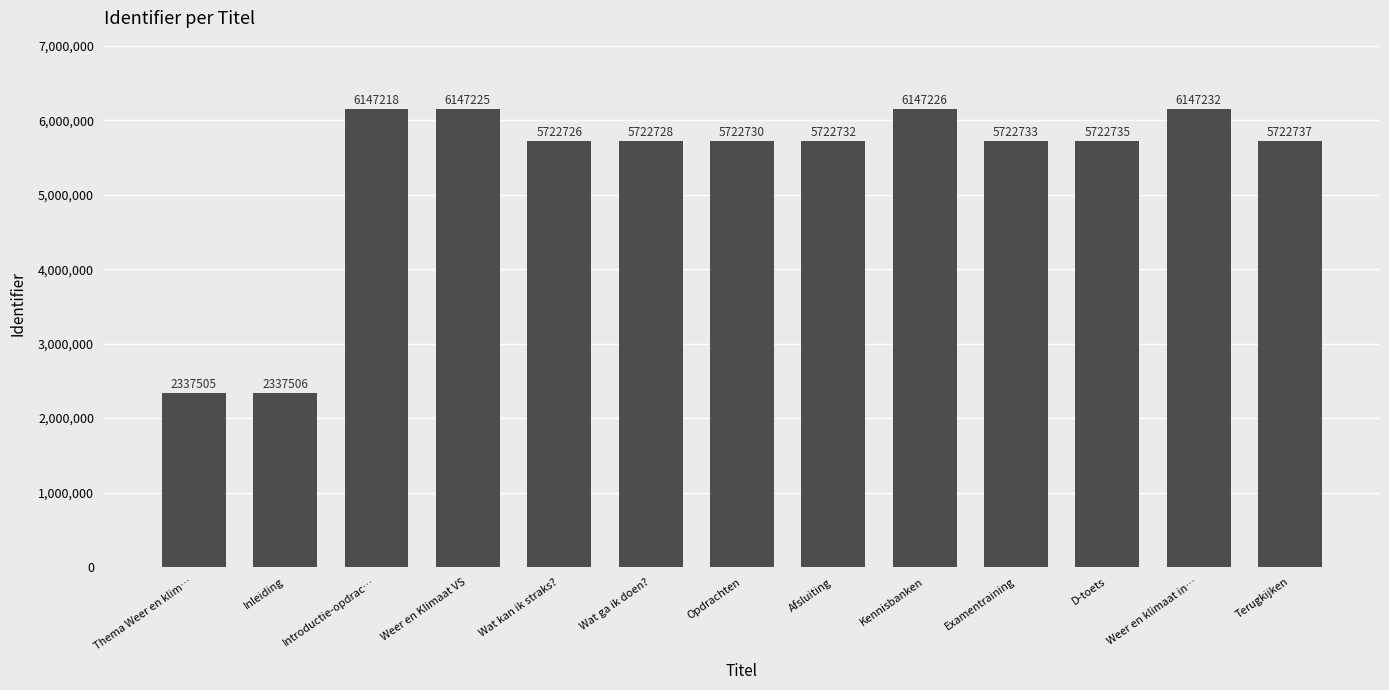

Does the chart contain stacked bars?

No